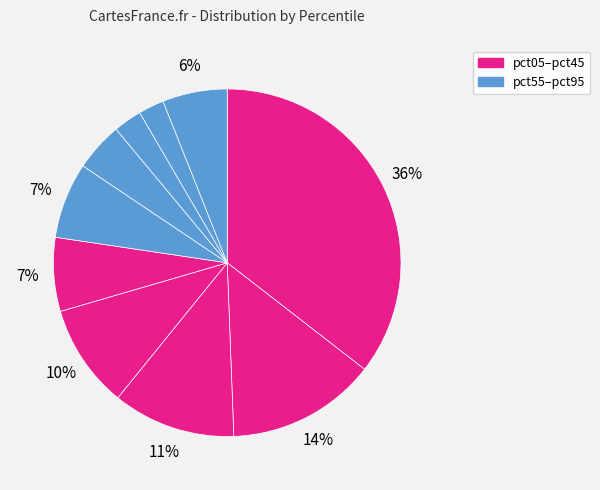

Which category has the biggest portion of the pie?

pct05